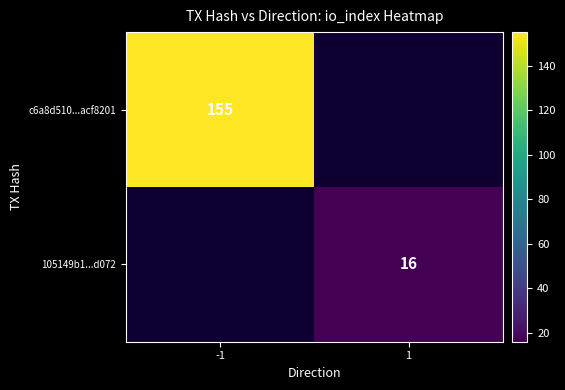

What is the maximum value shown in the chart?

155.0